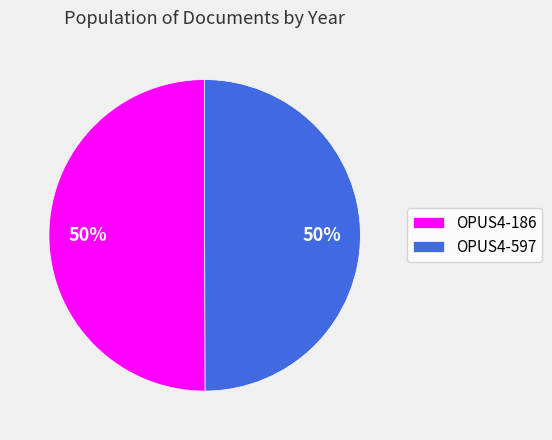

To the nearest percent, what is the average slice percentage?

50%